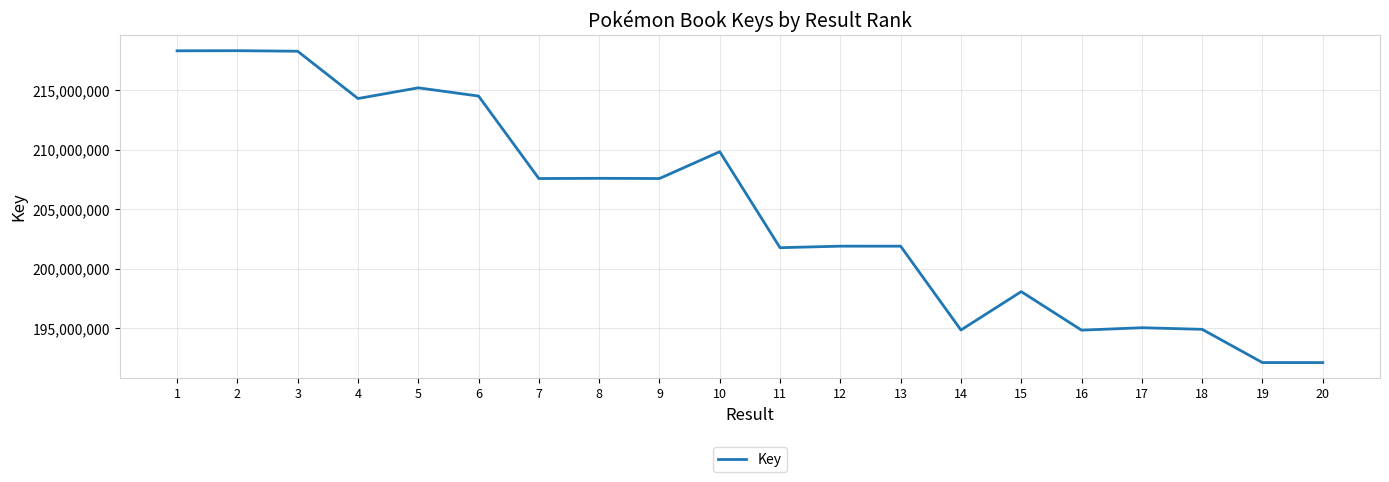

What is the maximum value shown in the chart?

218335874